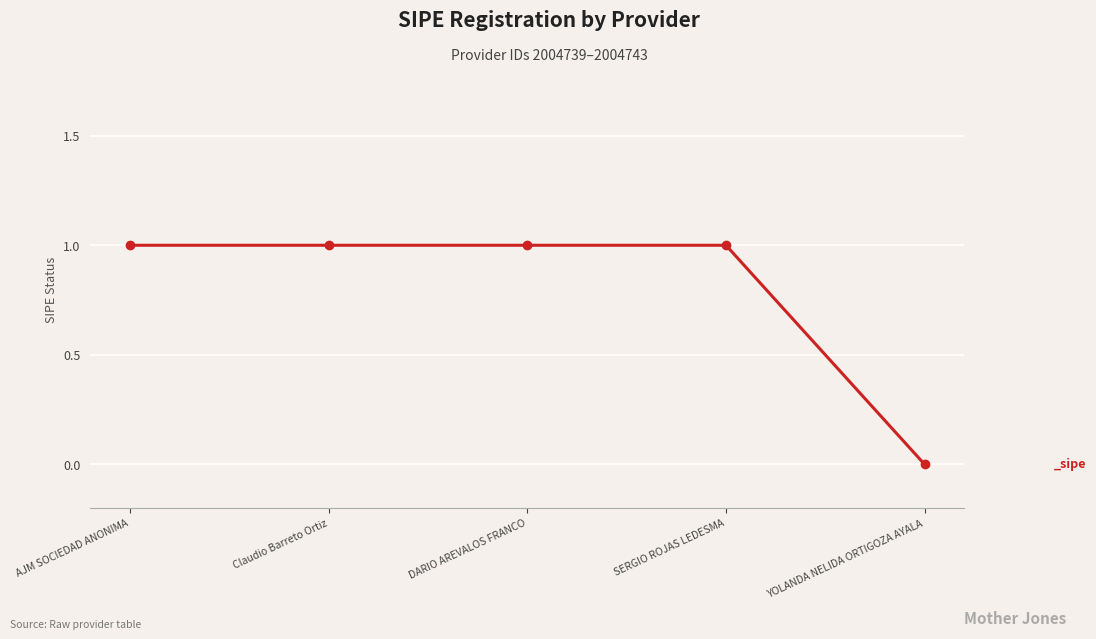

Between YOLANDA NELIDA ORTIGOZA AYALA and Claudio Barreto Ortiz, which is larger?

Claudio Barreto Ortiz